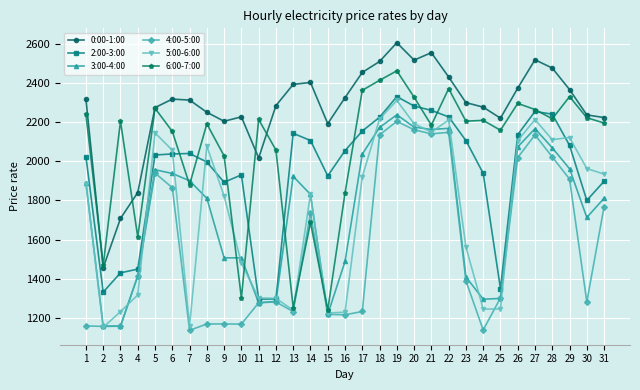

Is the value of 2:00-3:00 at 26 greater than the value of 4:00-5:00 at 11?

Yes